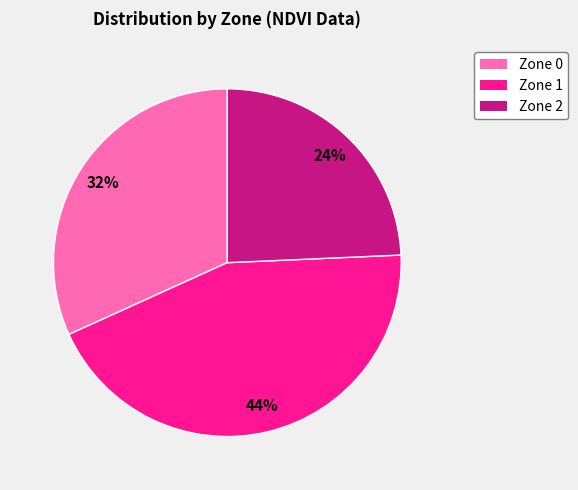

Rank the categories by value from lowest to highest.

Zone 2, Zone 0, Zone 1